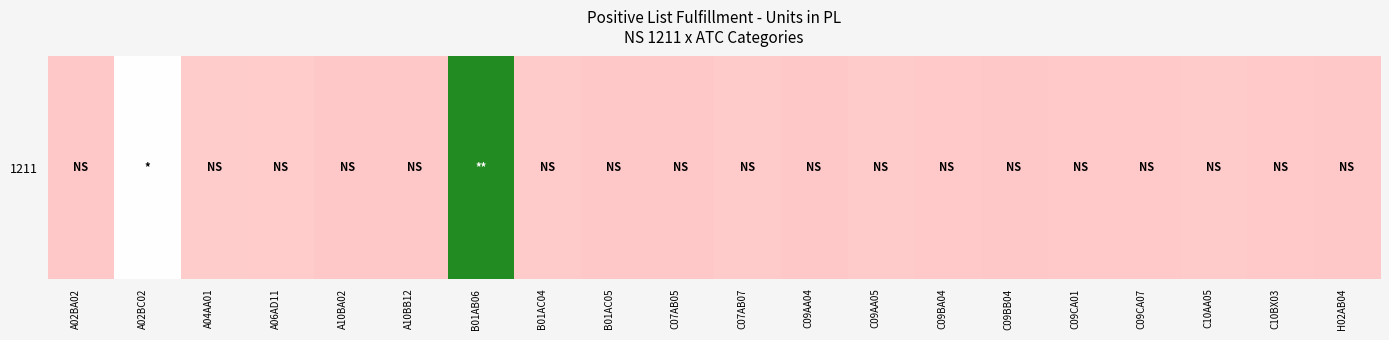

Approximately how many times larger is the value at A06AD11 compared to C09CA01?

2.0